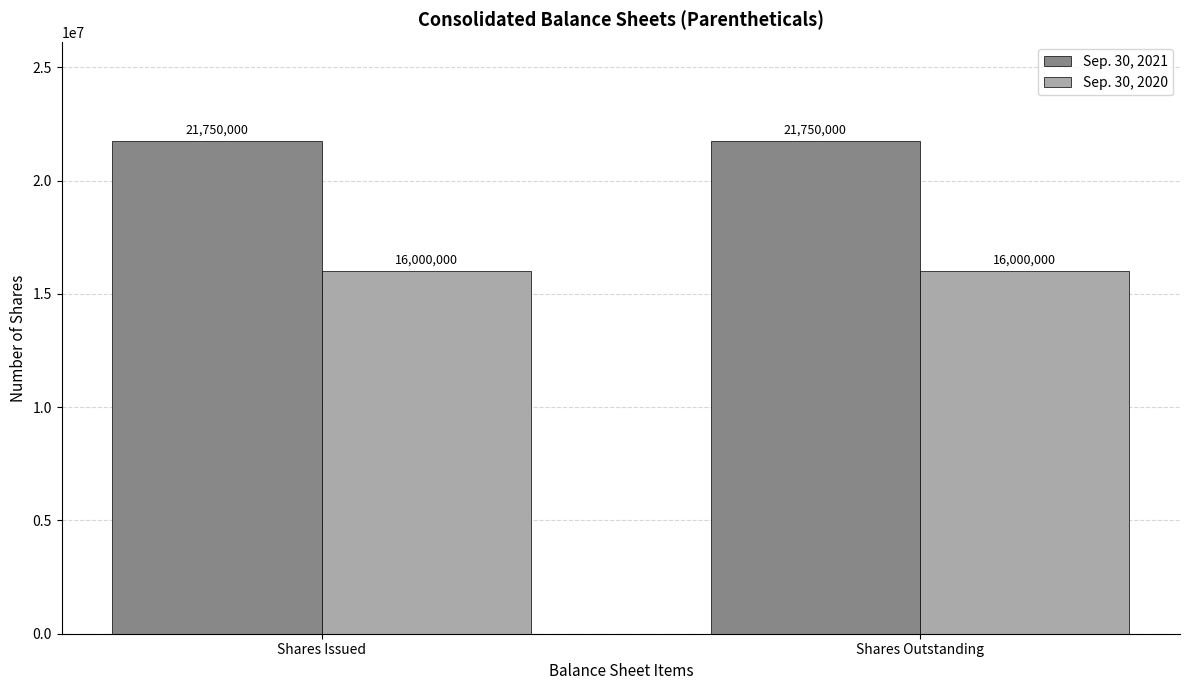

The value of Sep. 30, 2020 at Shares Issued is 16000000. True or false?

True